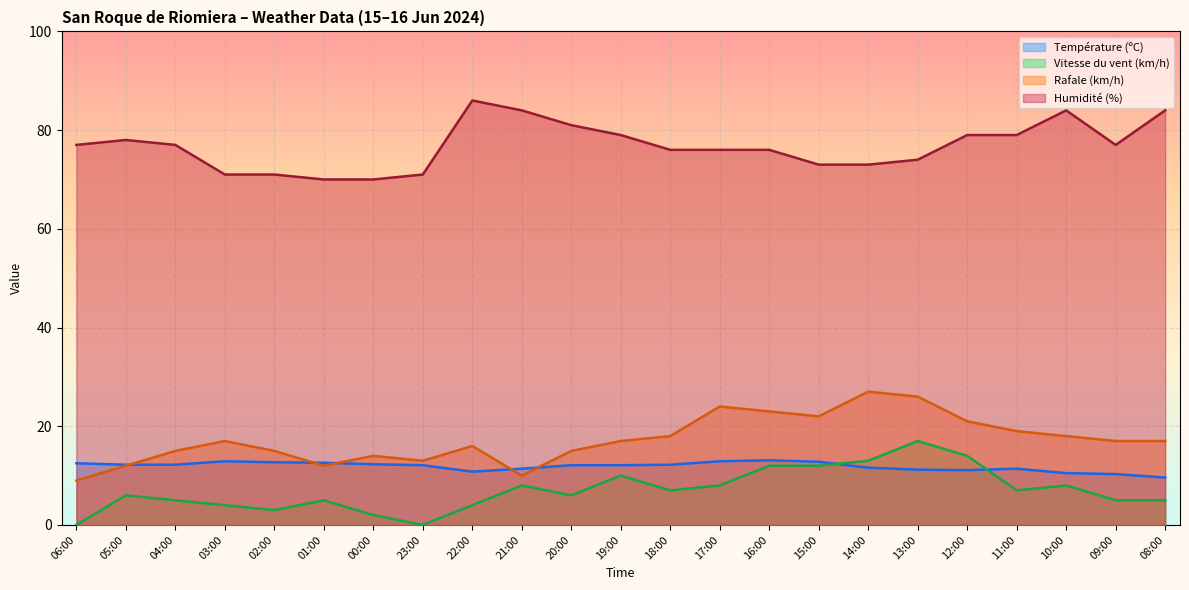

True or false: Humidité (%) and Rafale (km/h) cross at least once.

False